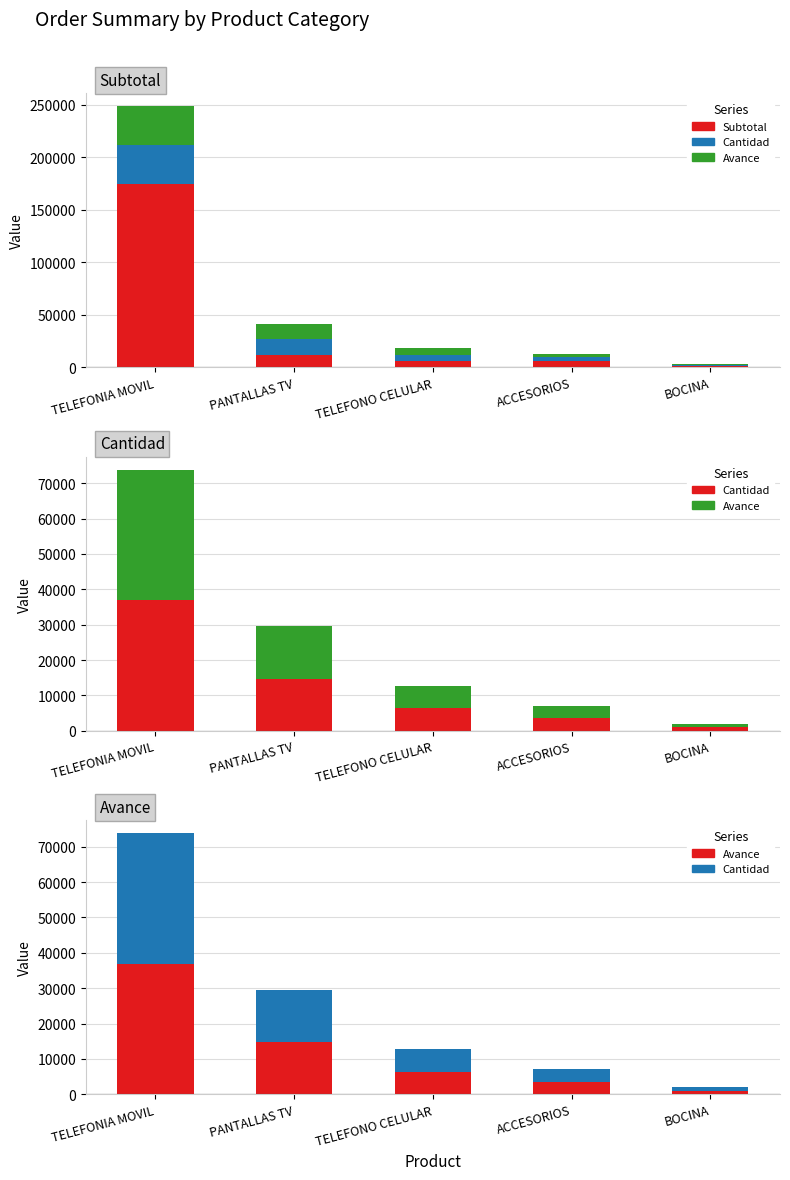

Between TELEFONO CELULAR and BOCINA, which is larger?

TELEFONO CELULAR